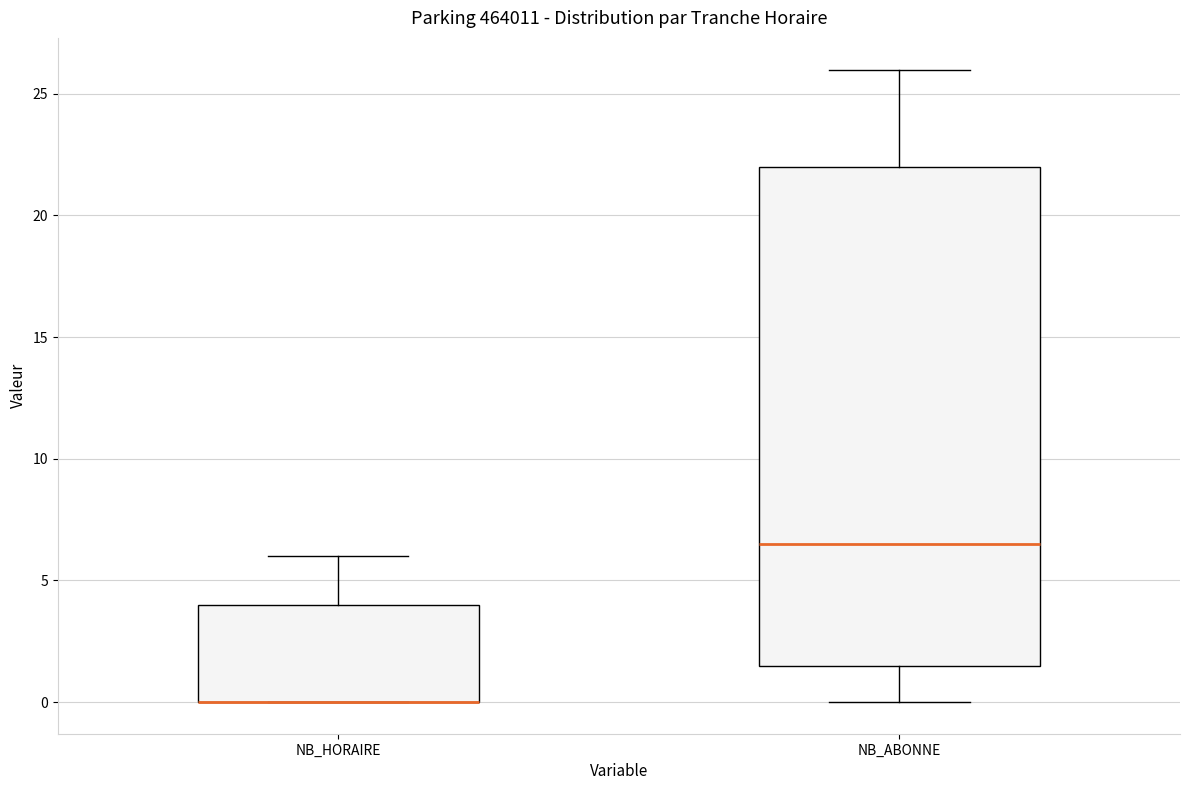

Reading left to right, transcribe this box plot: for each box, give where its median line is, the range the box spans, and where its two whiskers end, as read against the y-axis. The values are not printed on the chart, so give them approximately, as read against the axis.

NB_HORAIRE: median 0.0 (drawn on the box's lower edge), box 0.0 to 4.0, whiskers 0.0 to 6.0
NB_ABONNE: median 6.5, box 1.5 to 22.0, whiskers 0.0 to 26.0